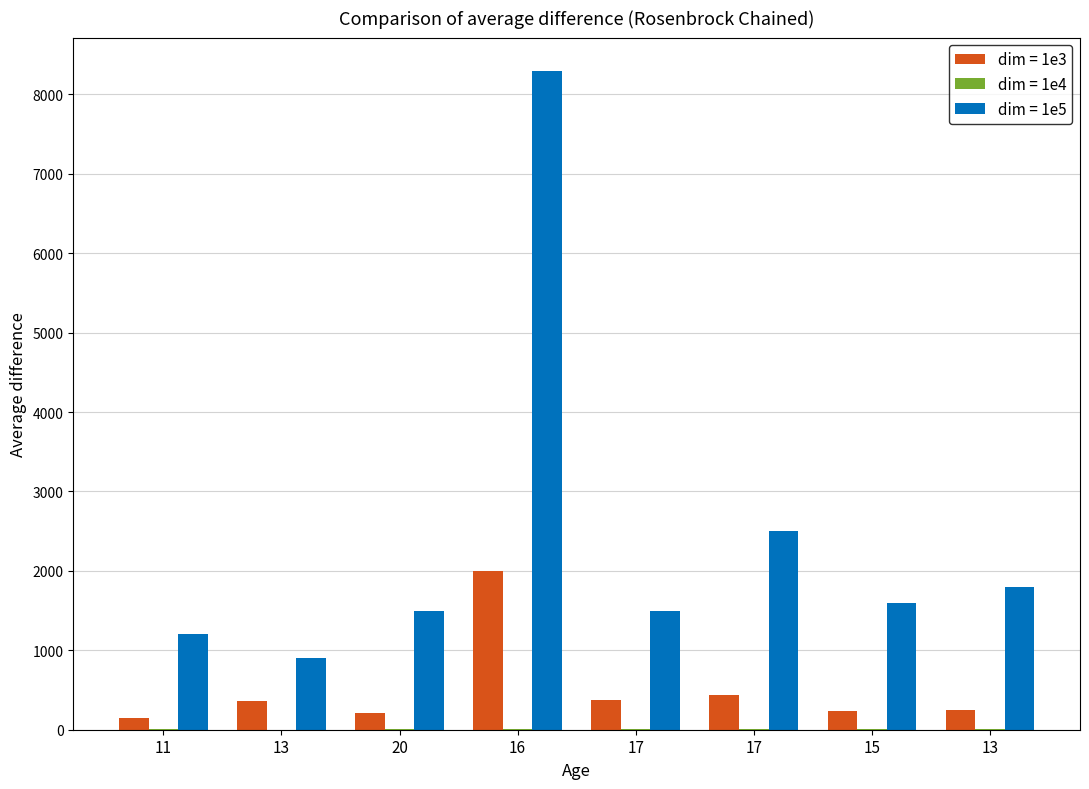

How many groups of bars are there?

8